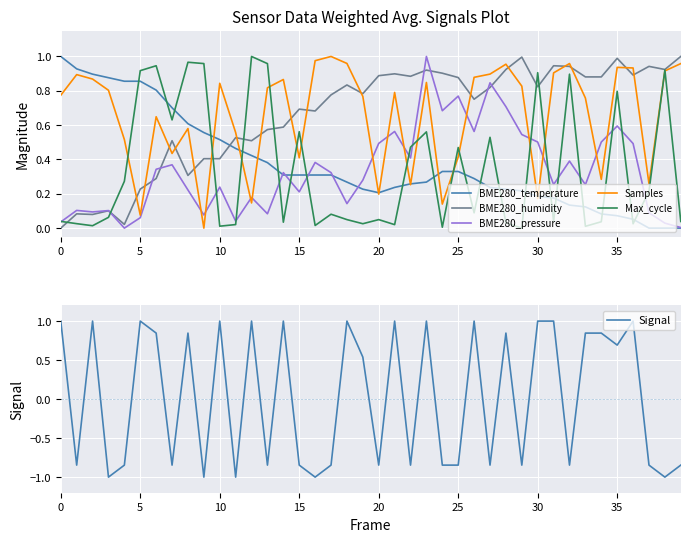

True or false: BME280_humidity has more than 2 interior local peaks.

True